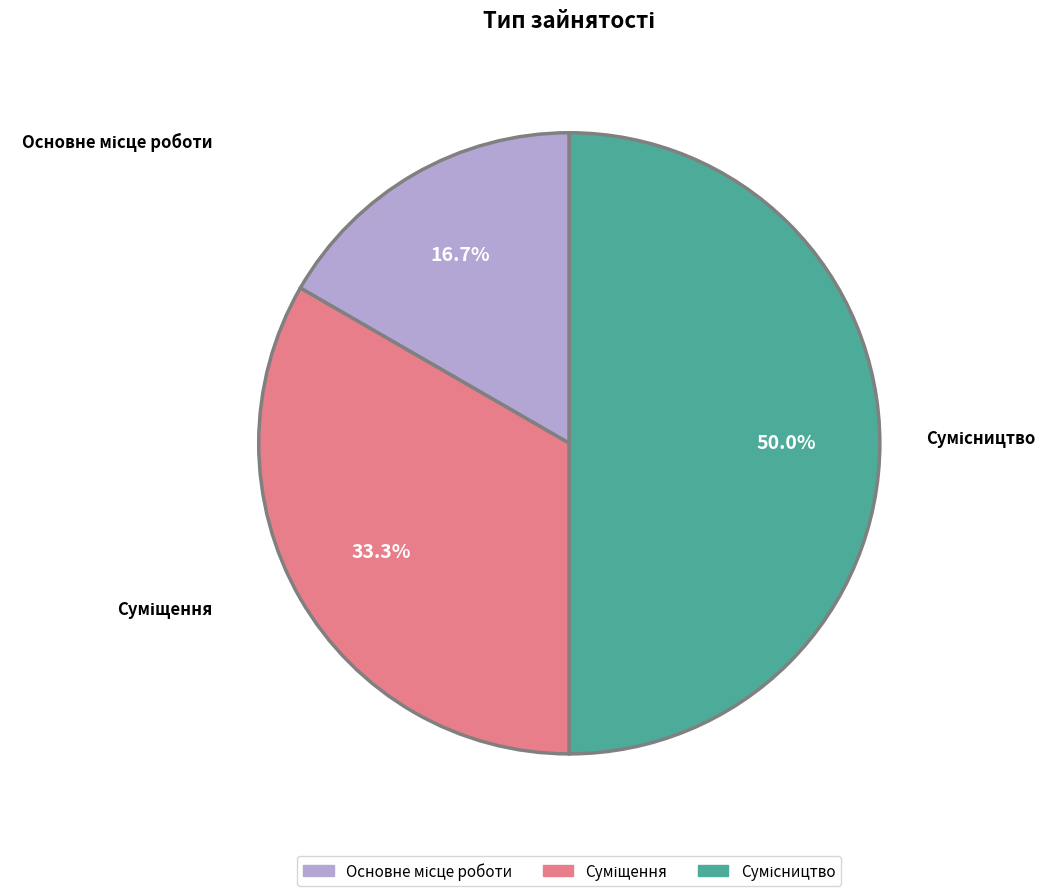

Count the number of slices in the pie.

3